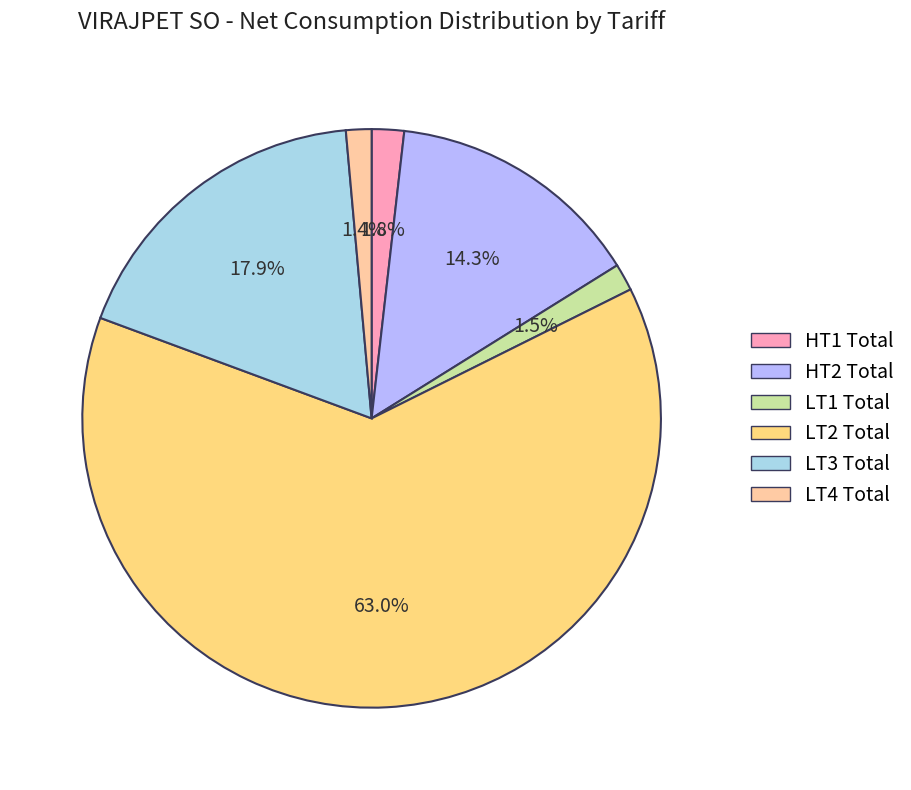

What is the ratio of the value at LT2 Total to the value at LT3 Total?

3.5